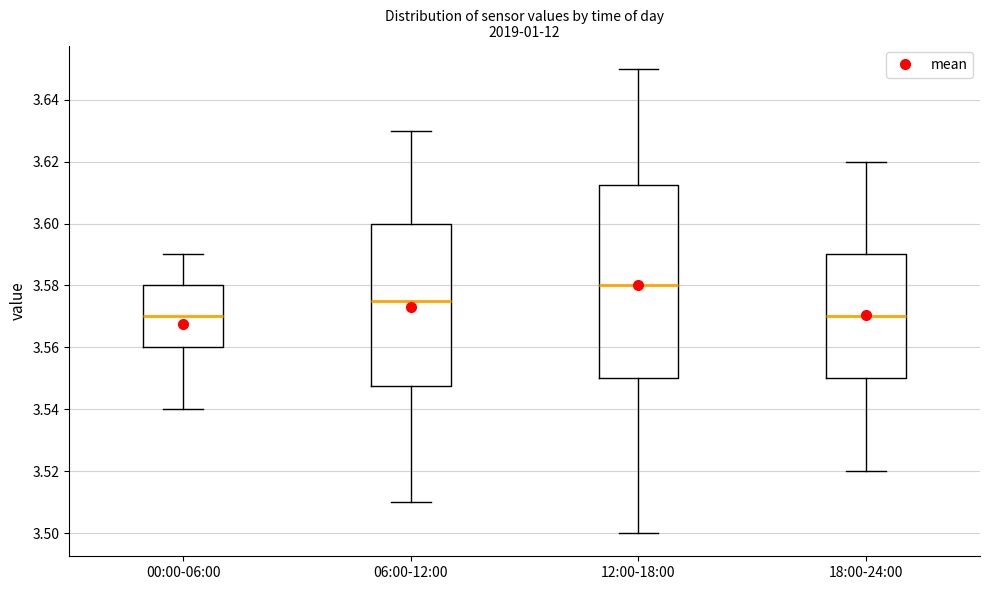

Where does the upper whisker of the box for 06:00-12:00 end on the y-axis? The values are not printed on the chart, so give them approximately, as read against the axis.

3.630